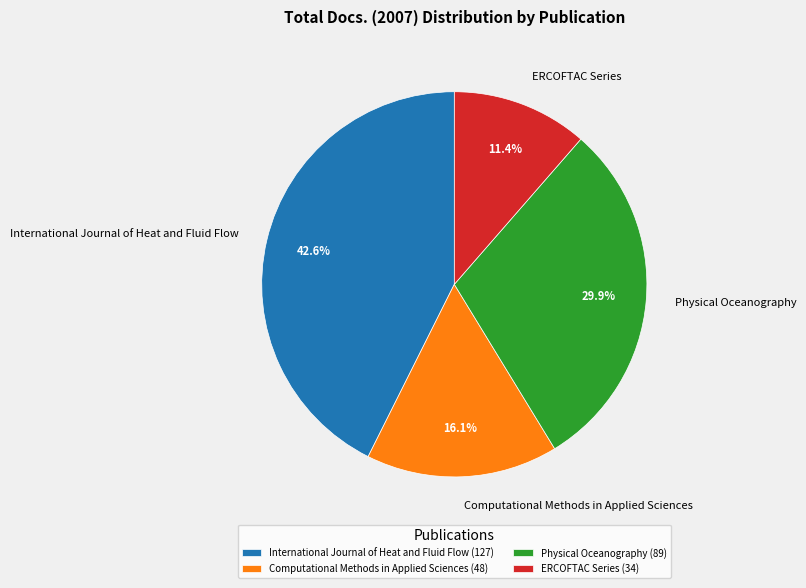

Is it true that Physical Oceanography is 30% of the pie?

True